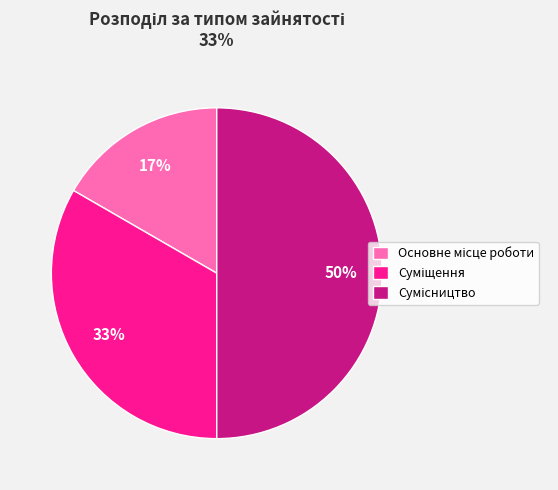

How many segments does this pie chart have?

3